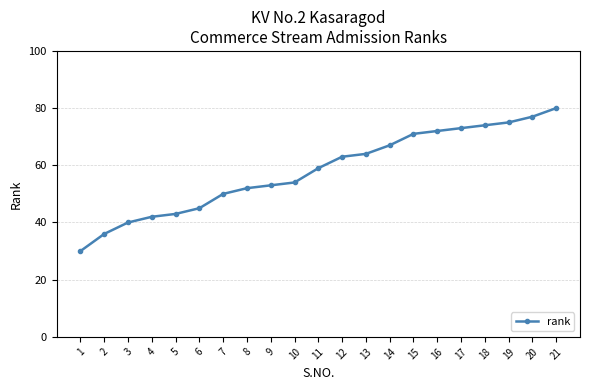

List the labels in order of value, smallest first.

1, 2, 3, 4, 5, 6, 7, 8, 9, 10, 11, 12, 13, 14, 15, 16, 17, 18, 19, 20, 21